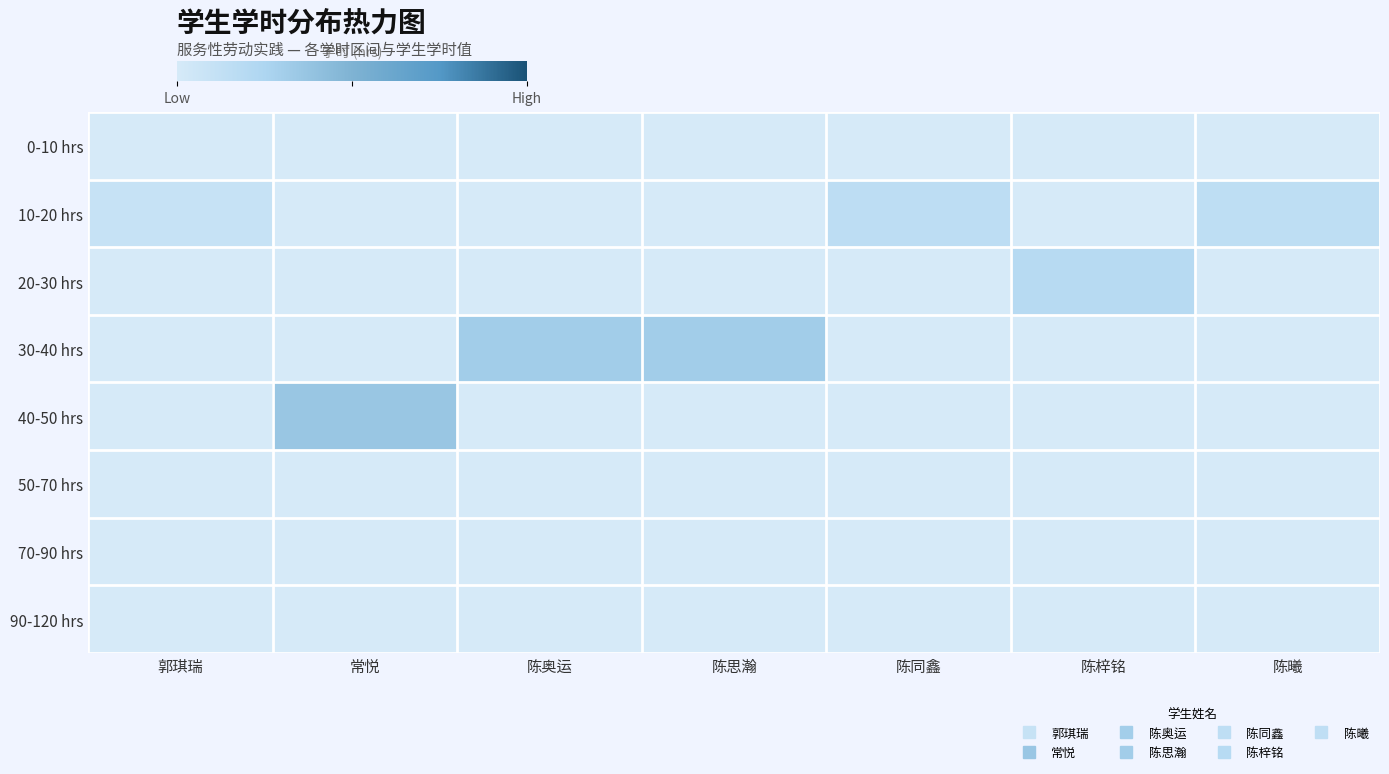

Reading right to left, transcribe all the data shown in this chart.

0-10 hrs: 陈曦=0.0	陈梓铭=0.0	陈同鑫=0.0	陈思瀚=0.0	陈奥运=0.0	常悦=0.0	郭琪瑞=0.0
10-20 hrs: 陈曦=17.6	陈梓铭=0.0	陈同鑫=18.5	陈思瀚=0.0	陈奥运=0.0	常悦=0.0	郭琪瑞=12.1
20-30 hrs: 陈曦=0.0	陈梓铭=23.0	陈同鑫=0.0	陈思瀚=0.0	陈奥运=0.0	常悦=0.0	郭琪瑞=0.0
30-40 hrs: 陈曦=0.0	陈梓铭=0.0	陈同鑫=0.0	陈思瀚=37.6	陈奥运=37.4	常悦=0.0	郭琪瑞=0.0
40-50 hrs: 陈曦=0.0	陈梓铭=0.0	陈同鑫=0.0	陈思瀚=0.0	陈奥运=0.0	常悦=43.5	郭琪瑞=0.0
50-70 hrs: 陈曦=0.0	陈梓铭=0.0	陈同鑫=0.0	陈思瀚=0.0	陈奥运=0.0	常悦=0.0	郭琪瑞=0.0
70-90 hrs: 陈曦=0.0	陈梓铭=0.0	陈同鑫=0.0	陈思瀚=0.0	陈奥运=0.0	常悦=0.0	郭琪瑞=0.0
90-120 hrs: 陈曦=0.0	陈梓铭=0.0	陈同鑫=0.0	陈思瀚=0.0	陈奥运=0.0	常悦=0.0	郭琪瑞=0.0